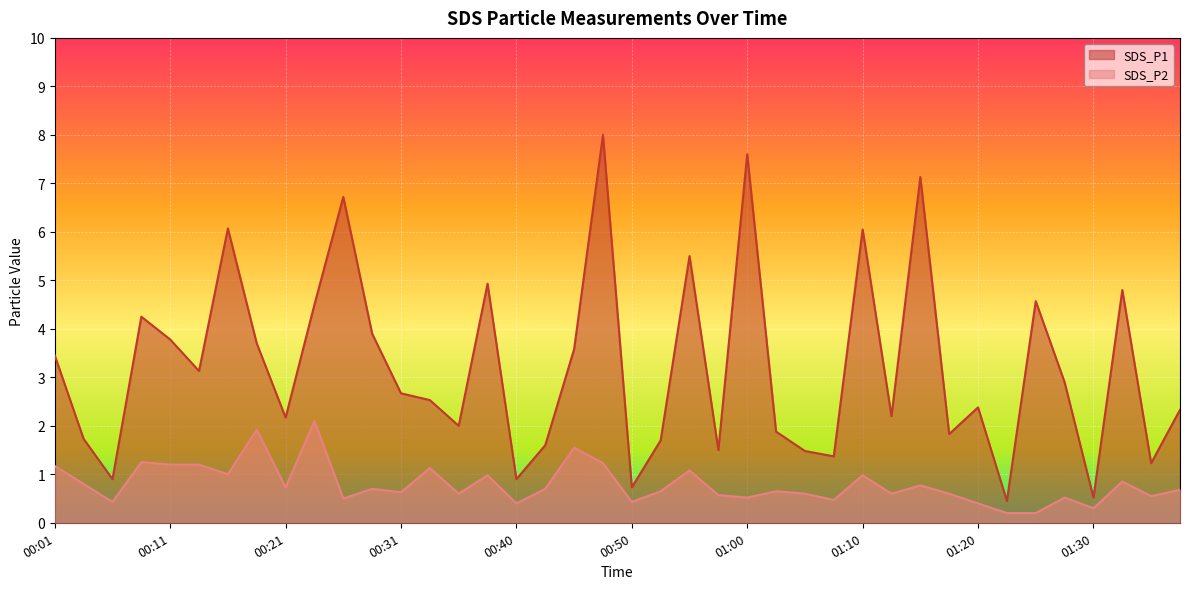

True or false: SDS_P1 and SDS_P2 intersect in this chart.

False